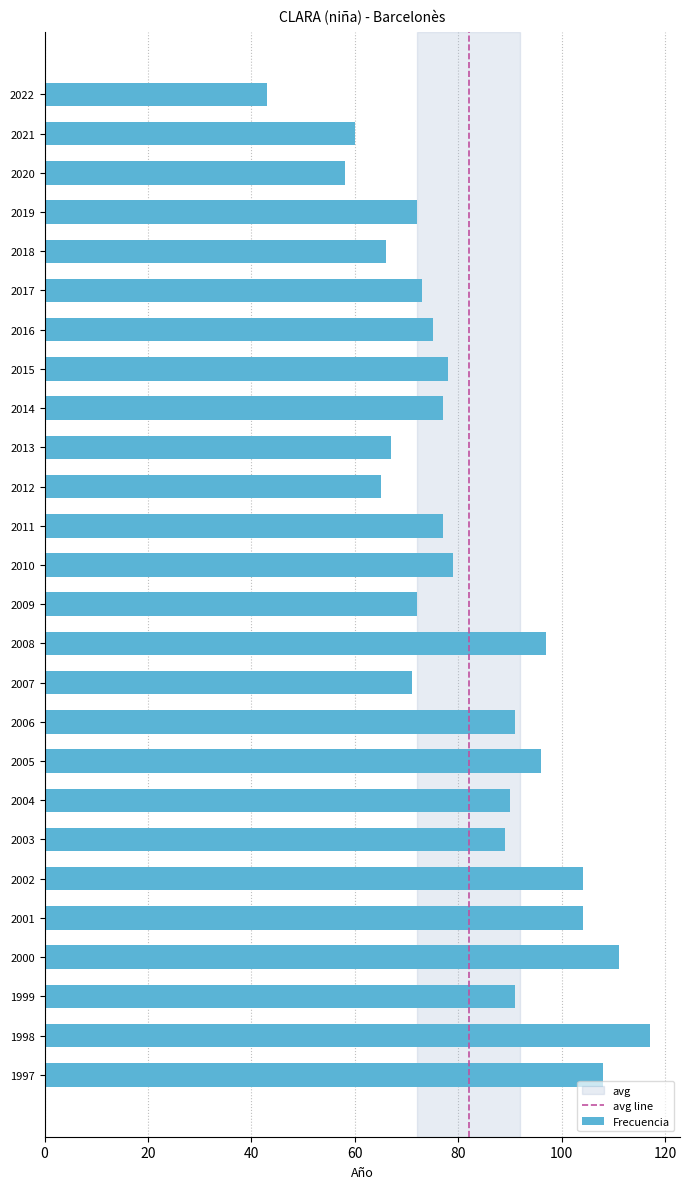

Count the number of categories in the chart.

26